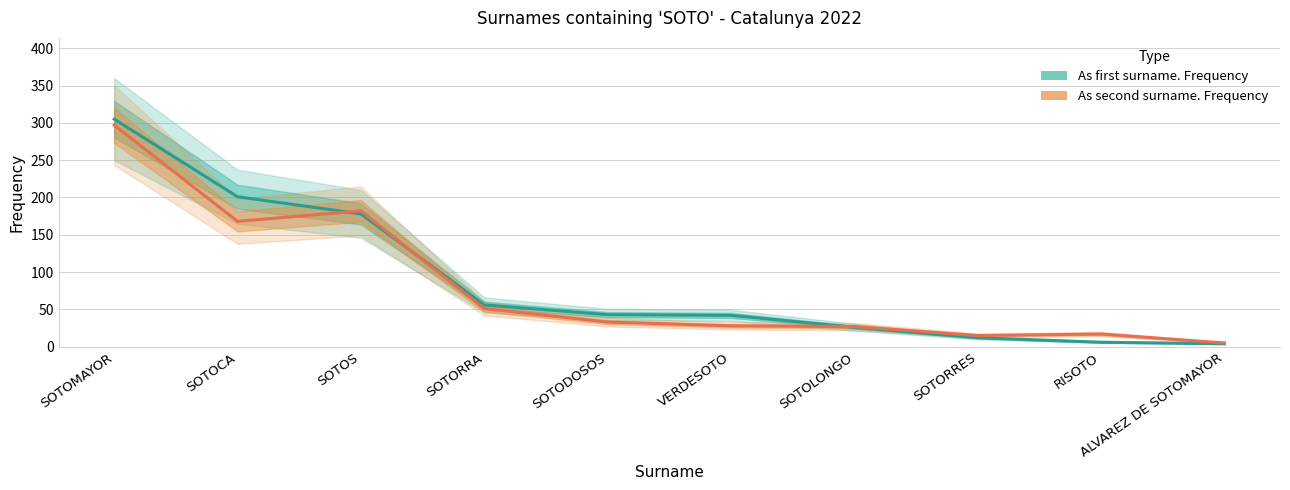

Between which two adjacent categories do As second surname. Frequency and As first surname. Frequency first intersect?

SOTOCA and SOTOS